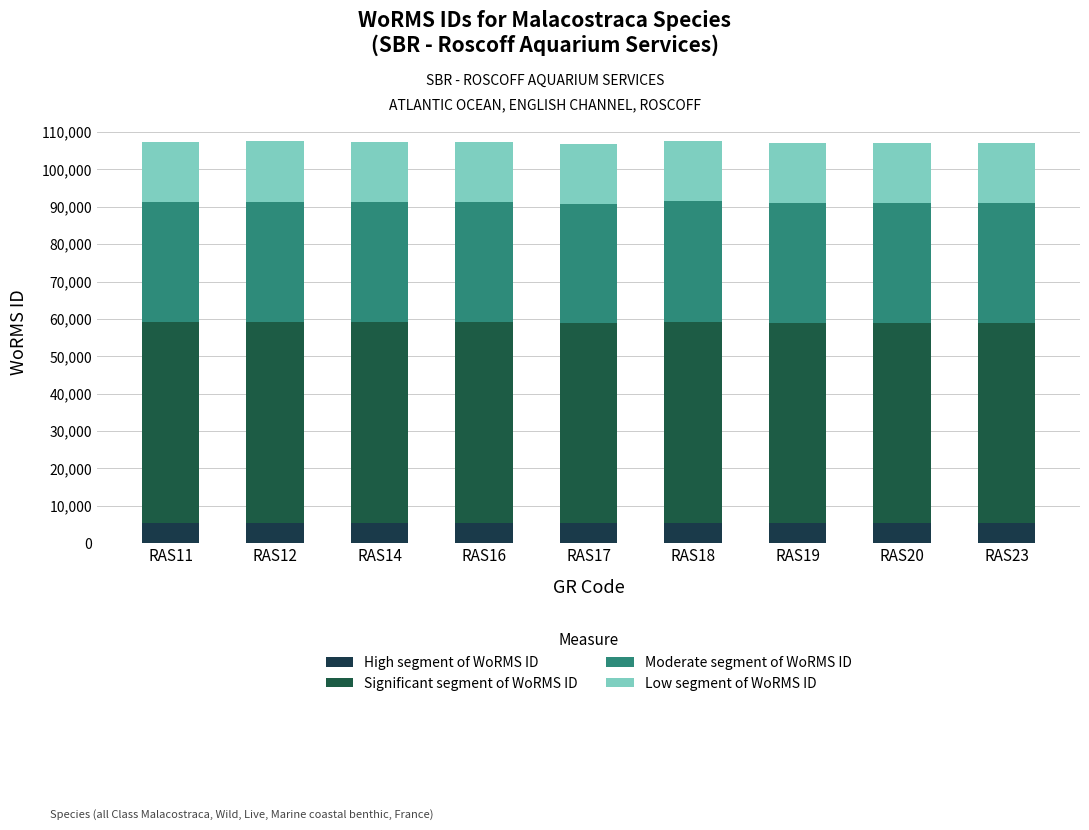

What is the maximum value for High segment of WoRMS ID?

5380.8